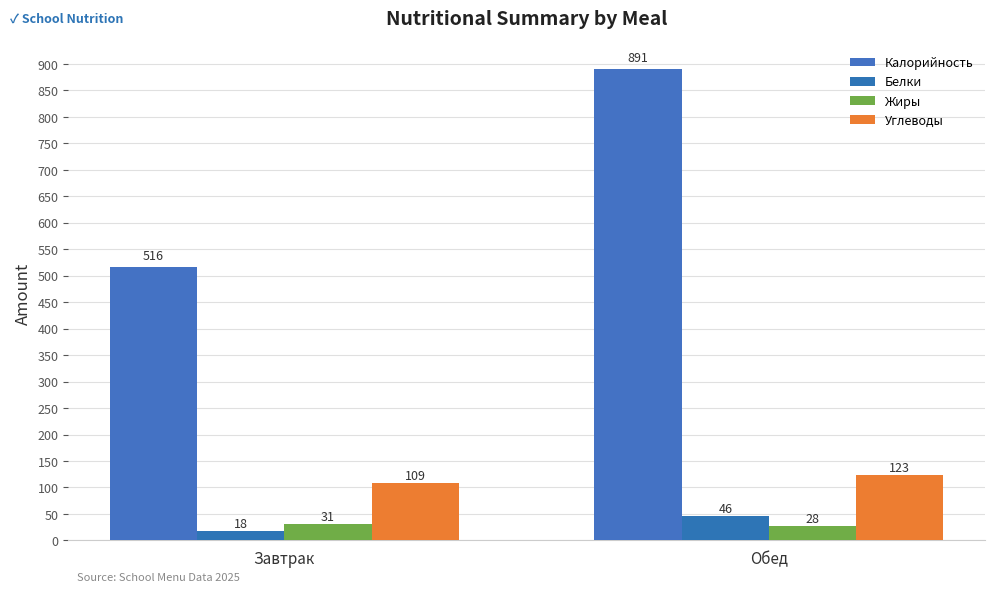

Which series has the largest total across all categories?

Калорийность